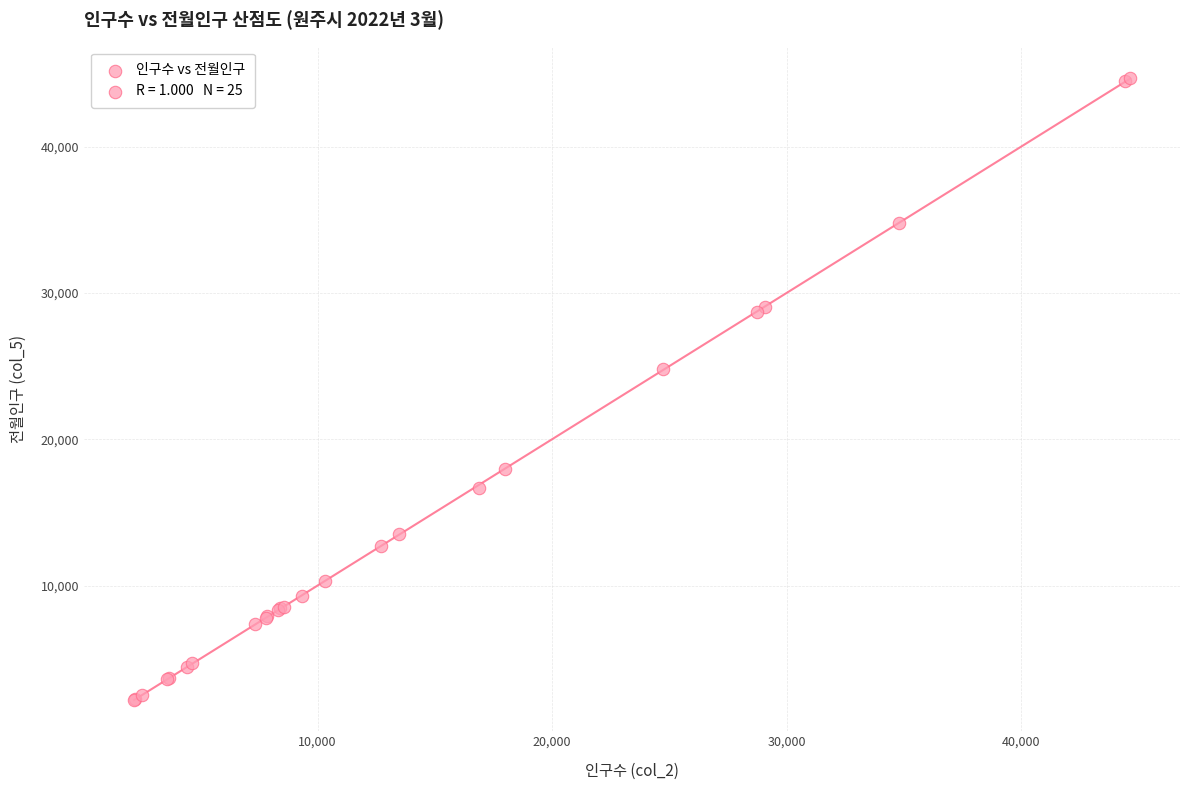

What Y value in the scatter plot is closest to 23439?

24794